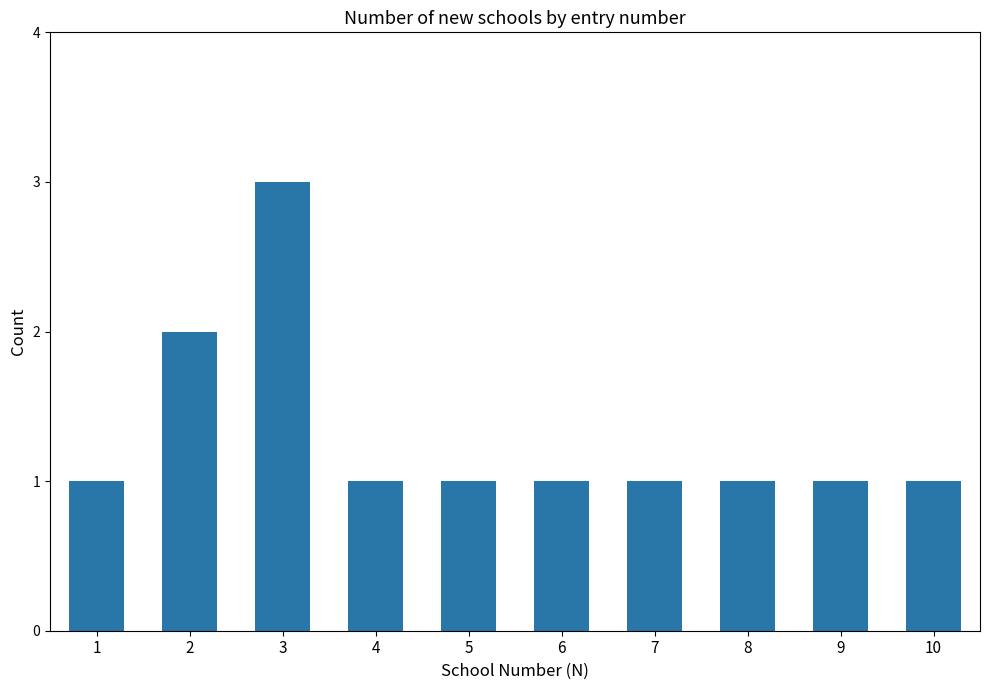

What is the approximate value at 10?

1